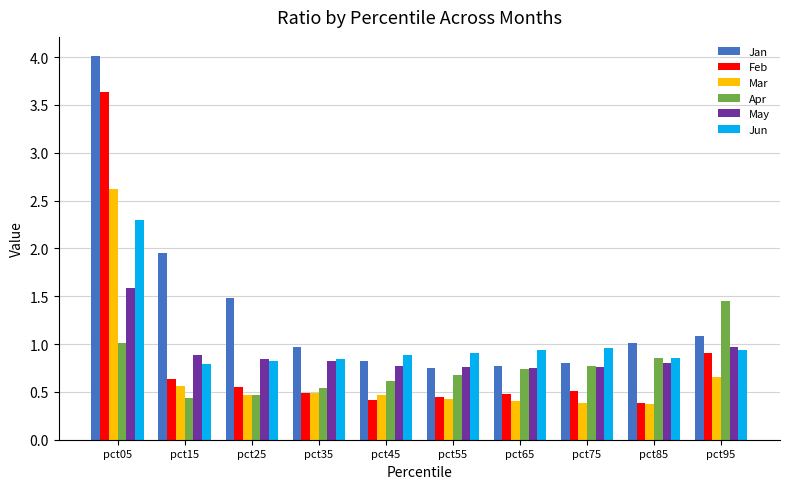

What is the sum of all Apr values?

7.6